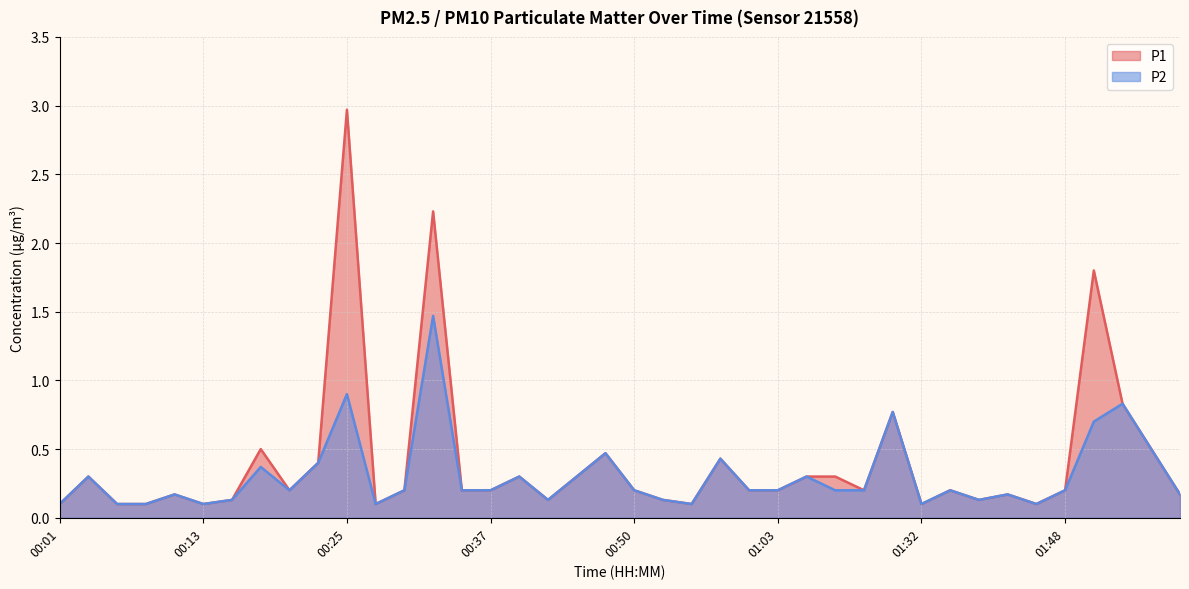

True or false: P2 has a value of 0.1 at 01:00.

False